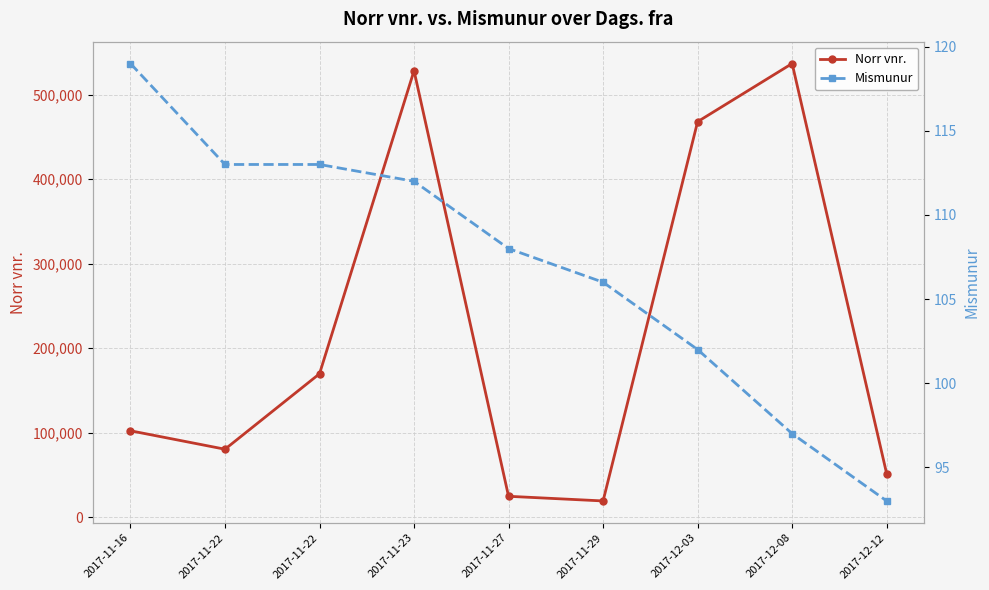

True or false: Norr vnr. has more than 0 interior local peaks.

True